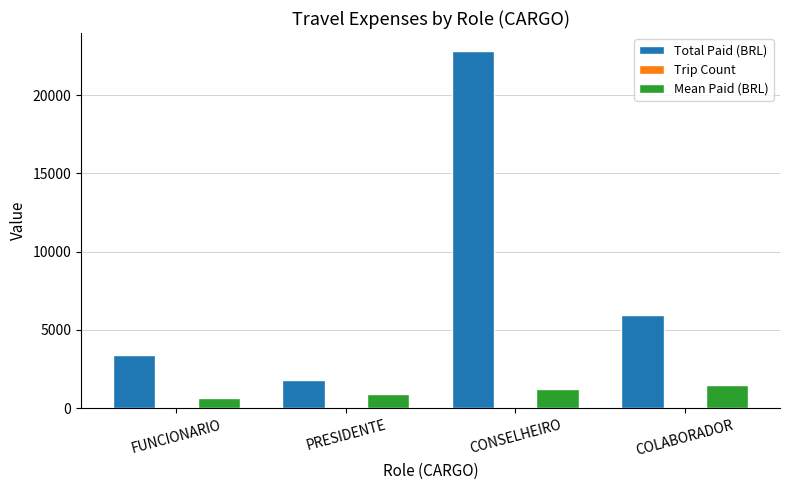

What is the total value across all series at PRESIDENTE?

2731.2